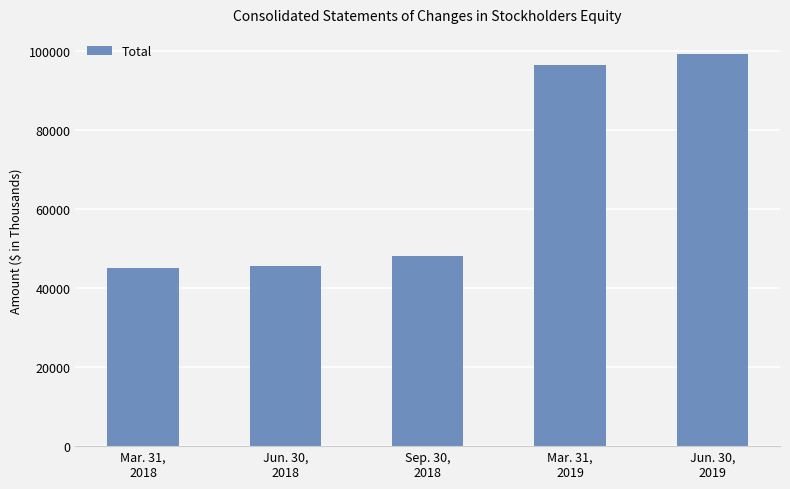

How many bars are there in total?

5